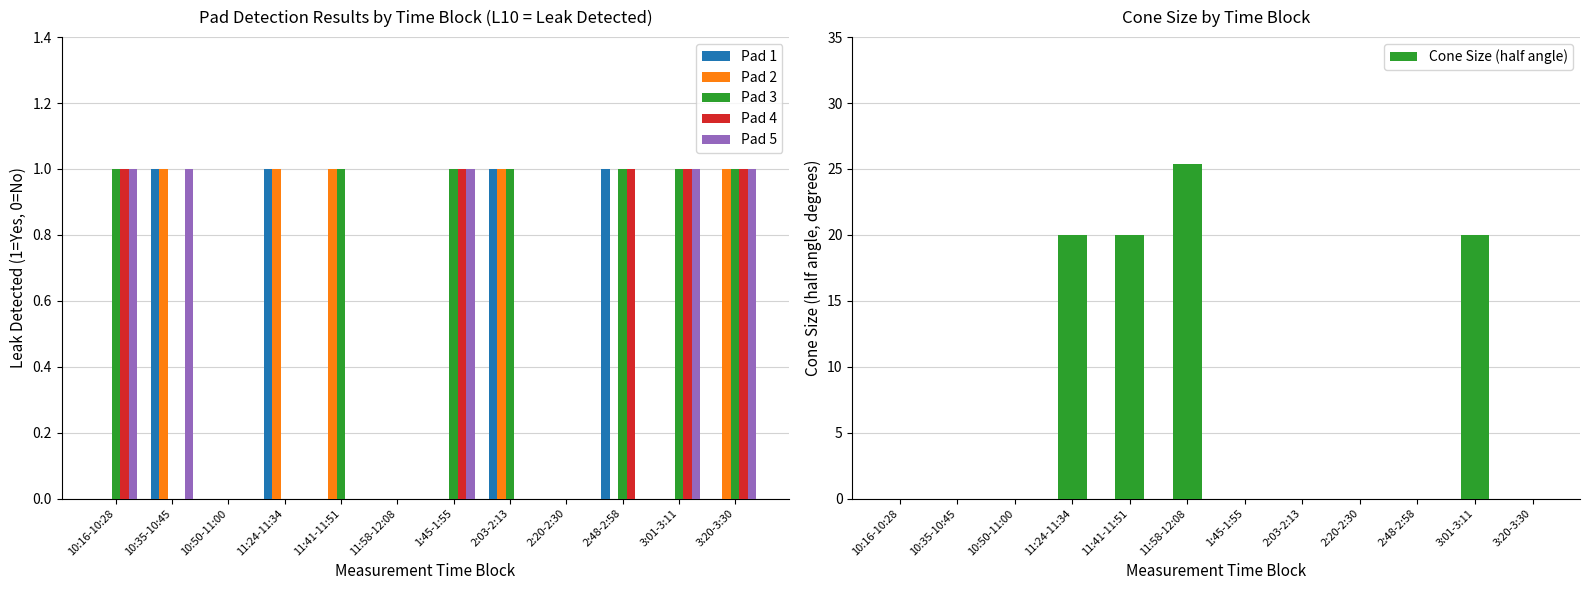

The value of Cone Size (half angle) at 11:58-12:08 is 41.3. True or false?

False